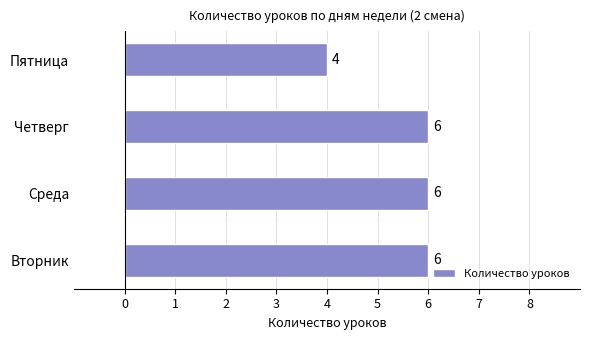

Reading bottom to top, extract all data points from this chart.

Вторник=6	Среда=6	Четверг=6	Пятница=4